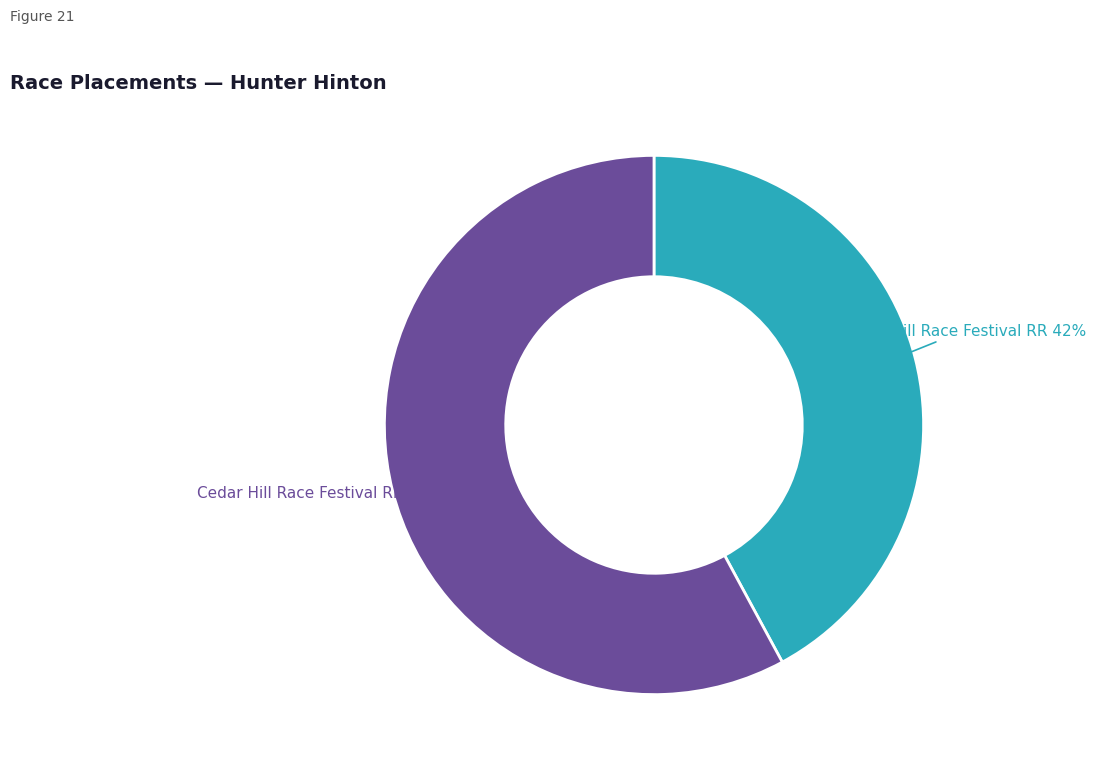

To the nearest percent, what percentage of the pie is Cedar Hill Race Festival RR?

42%